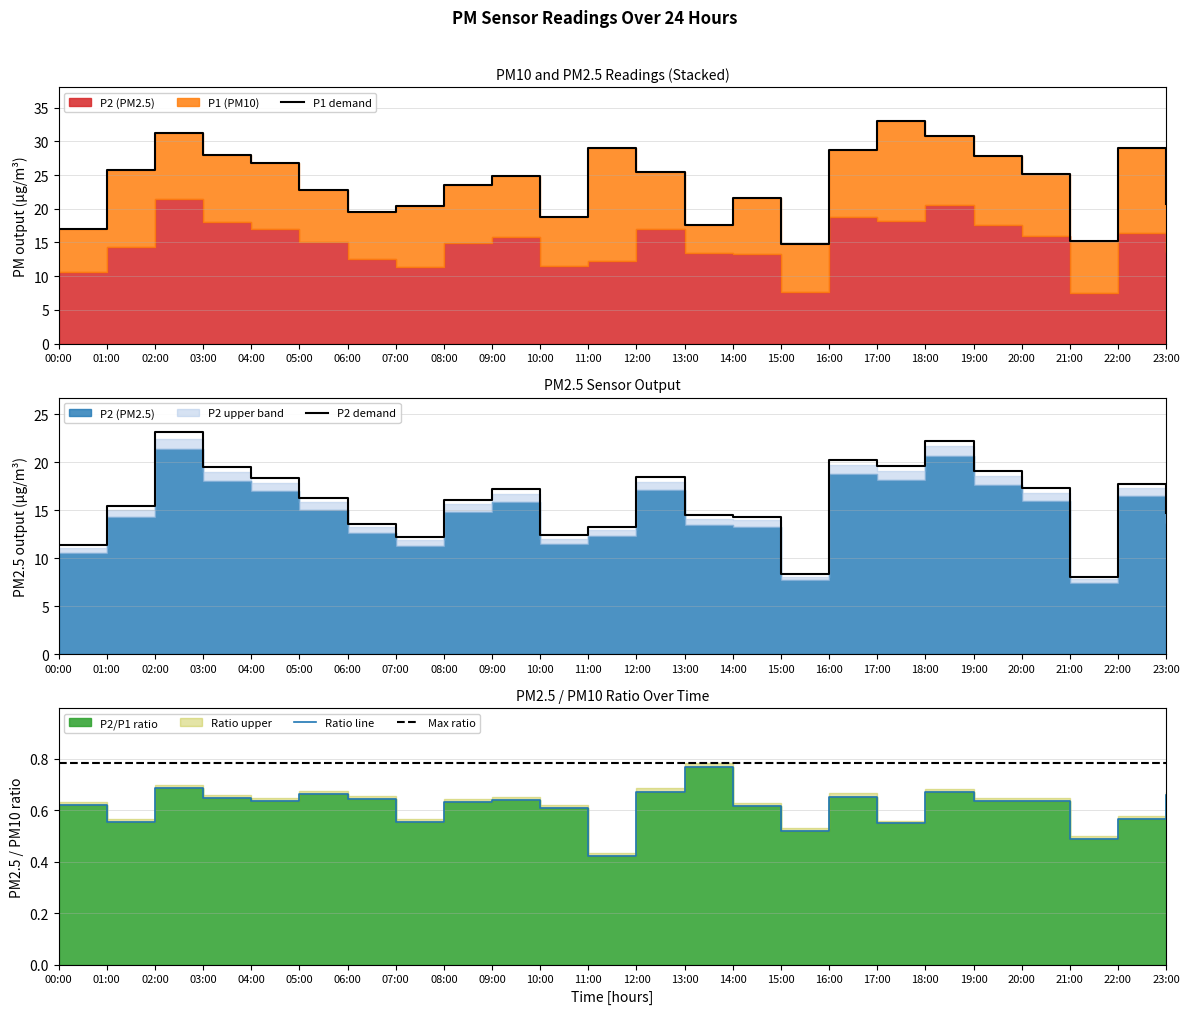

The P2 demand series shows 12.4 at 10:00. True or false?

True